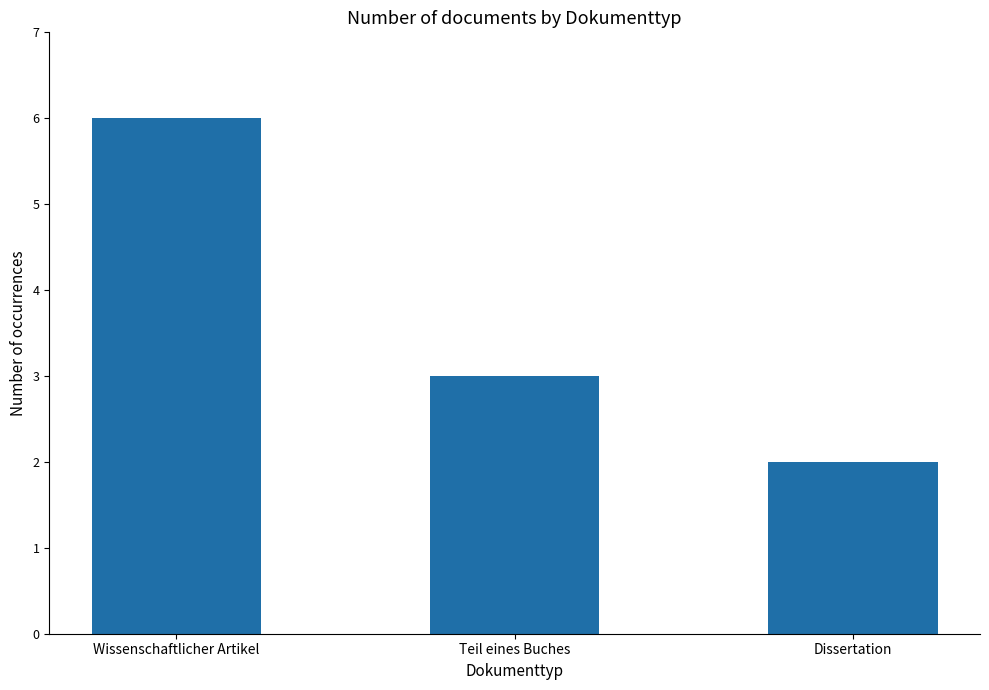

Which category has the highest value across all series?

Wissenschaftlicher Artikel